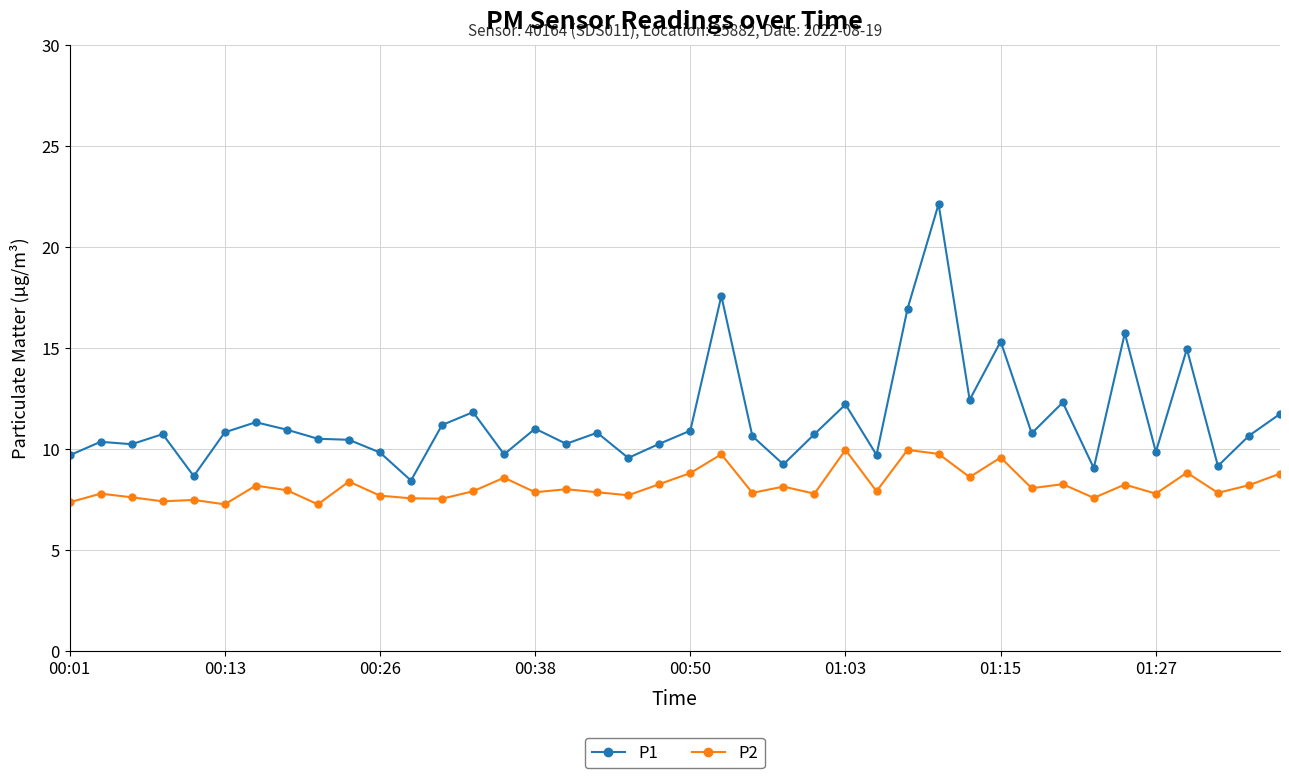

How many lines are shown in the chart?

2